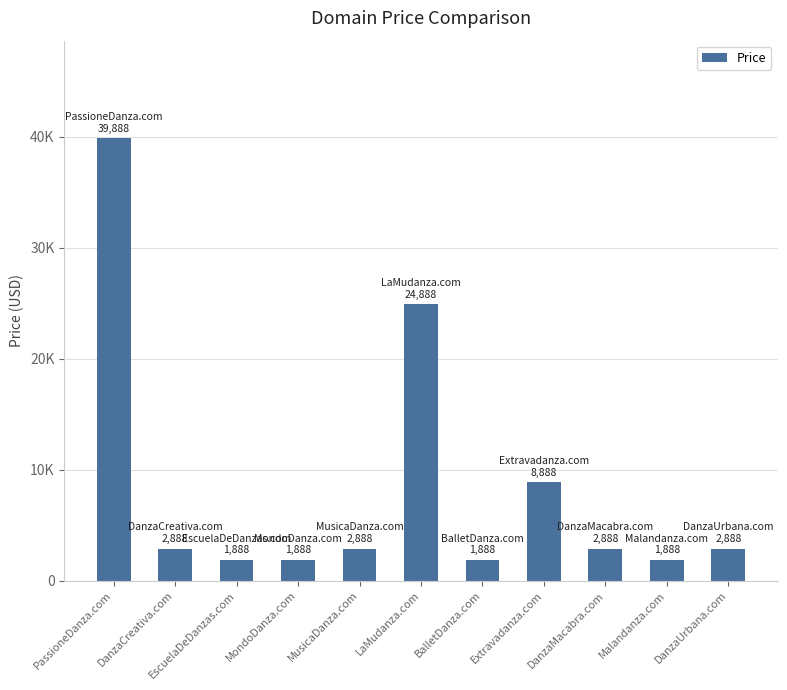

The value at LaMudanza.com is 24888. True or false?

True